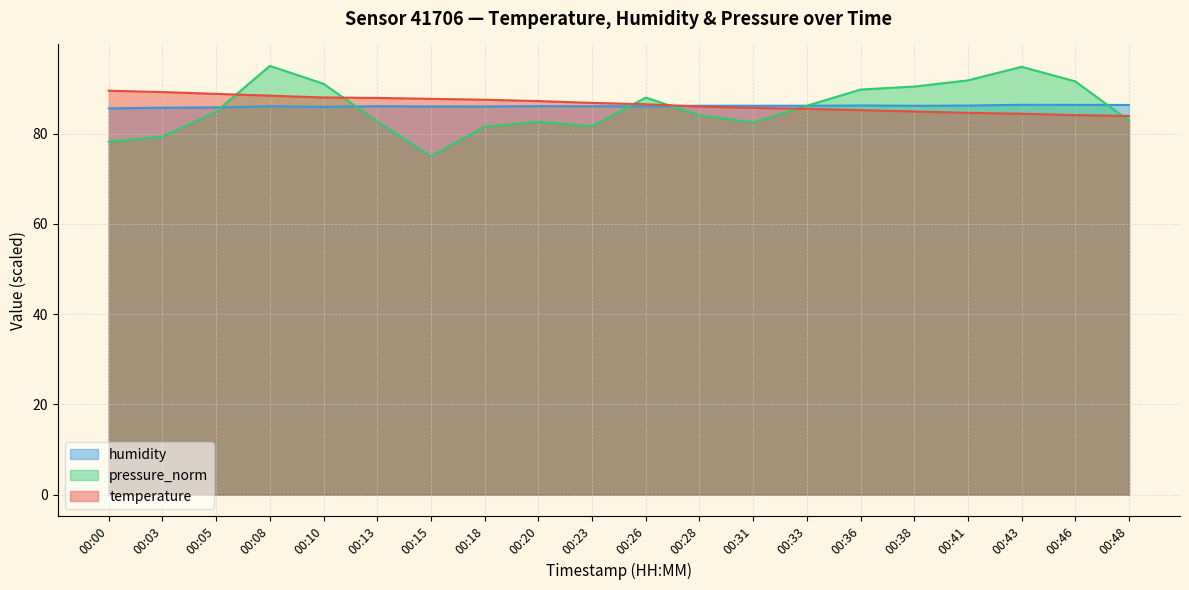

Reading right to left, extract all data points from this chart.

temperature: 83.9	84.1	84.4	84.6	84.9	85.2	85.5	85.7	86.0	86.5	86.8	87.2	87.5	87.7	87.9	88.0	88.4	88.8	89.2	89.5
humidity: 86.3	86.4	86.4	86.2	86.2	86.2	86.2	86.2	86.2	86.0	86.1	86.1	86.0	86.0	86.1	85.9	86.0	85.8	85.7	85.6
pressure_norm: 82.9	91.6	94.8	91.8	90.4	89.8	86.2	82.5	84.1	88.0	81.6	82.6	81.5	75.0	82.7	91.0	95.0	84.9	79.3	78.2